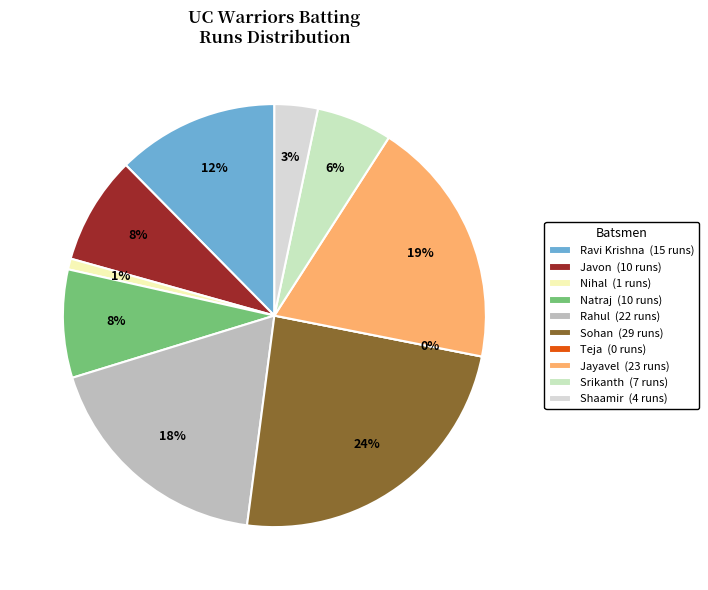

Count the number of slices in the pie.

10